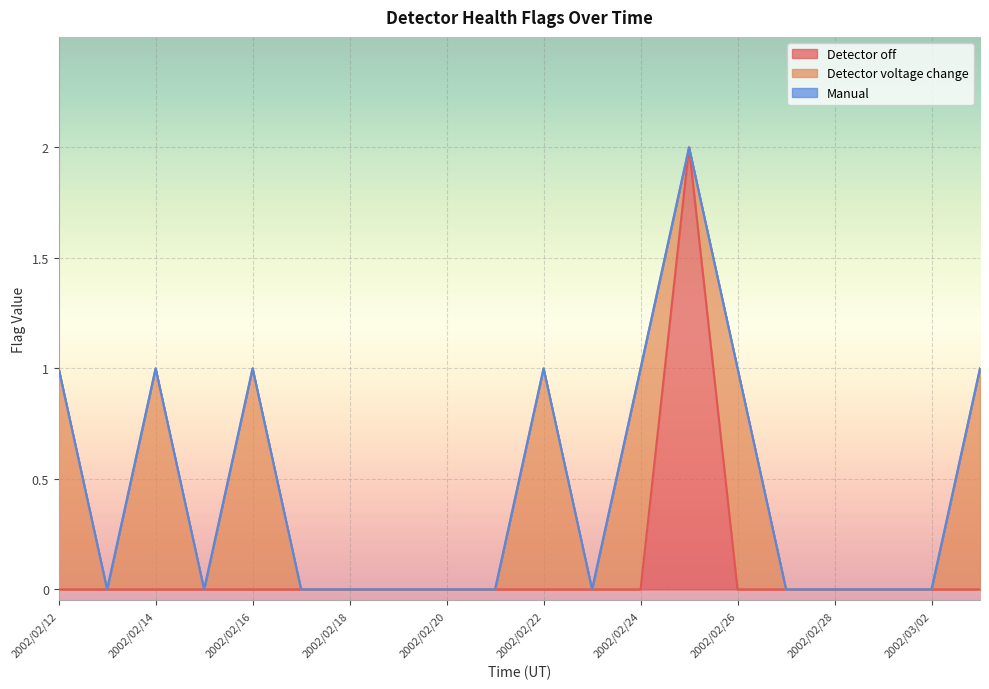

Between 2002/02/16 and 2002/02/18, which series saw the biggest shift?

Detector voltage change